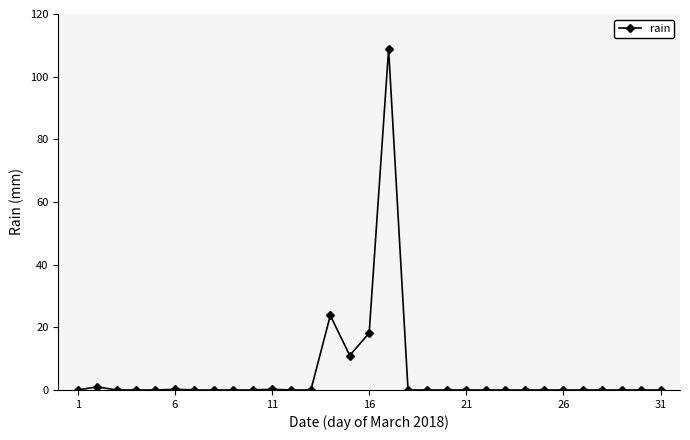

How many data points does each series have?

31